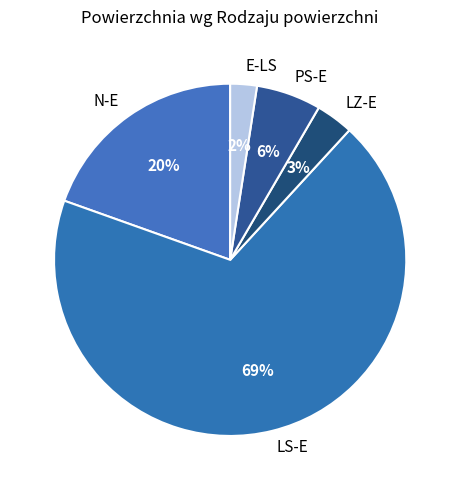

To the nearest percent, what is the combined percentage of LS-E and E-LS?

71%